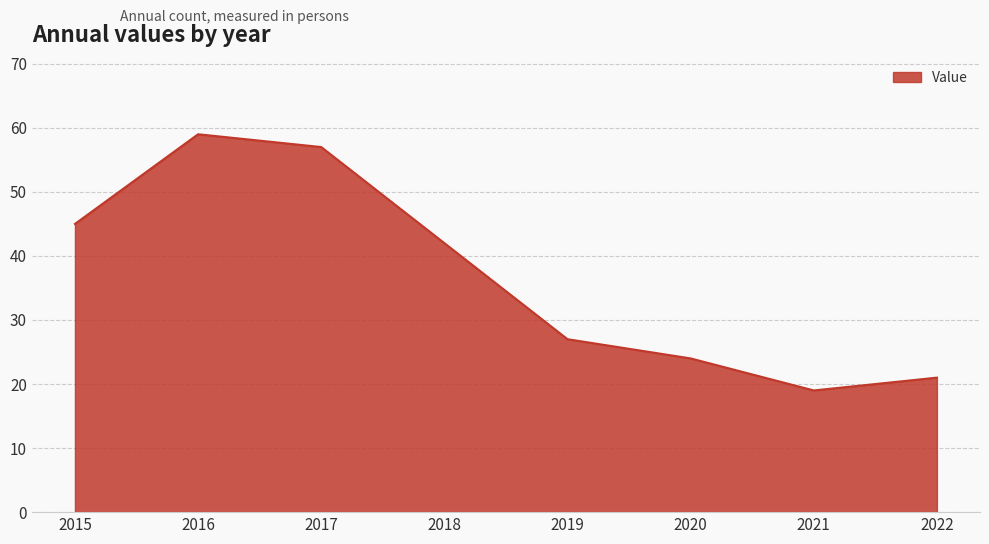

What is the approximate value at 2020, to the nearest 10?

20